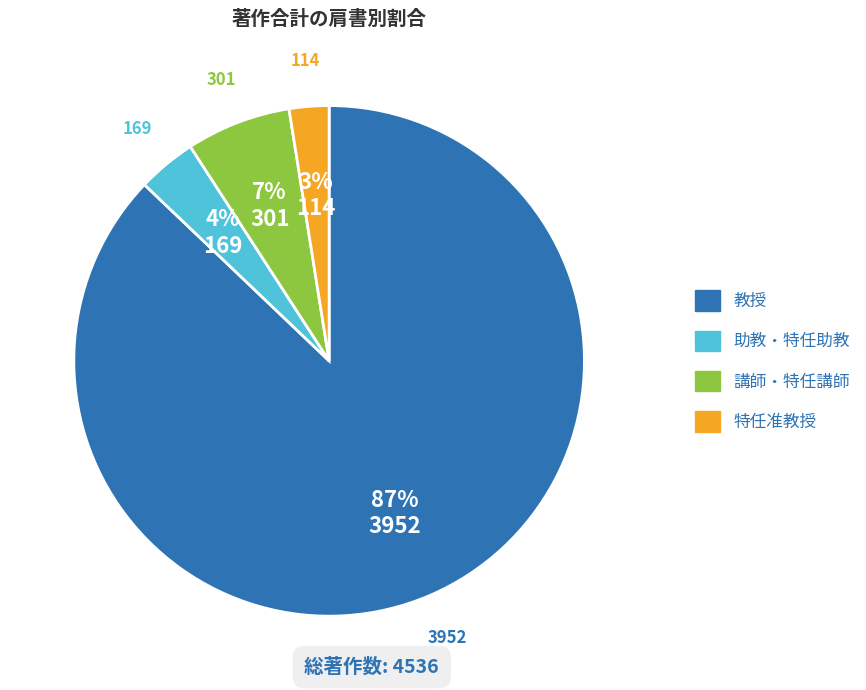

To the nearest percent, what is the average slice percentage?

25%